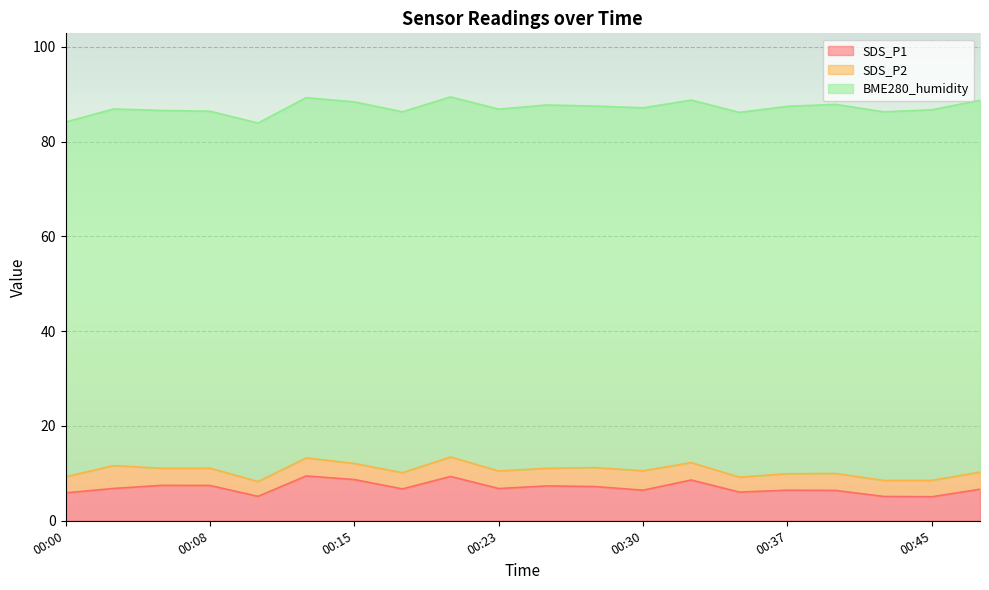

How many lines are shown in the chart?

3